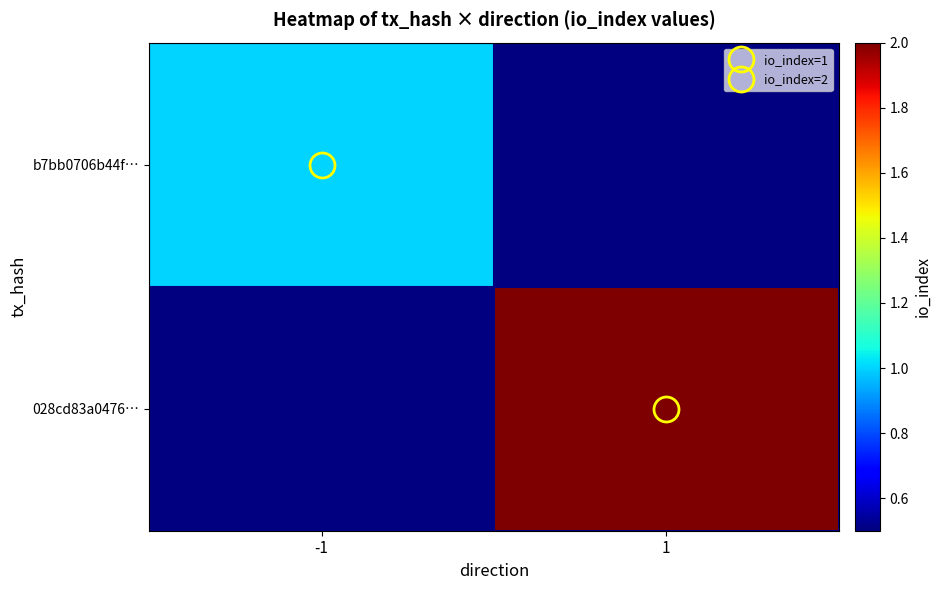

Reading right to left, what are all the values shown in this chart?

b7bb0706b44f…: 1=0	-1=1
028cd83a0476…: 1=2	-1=0